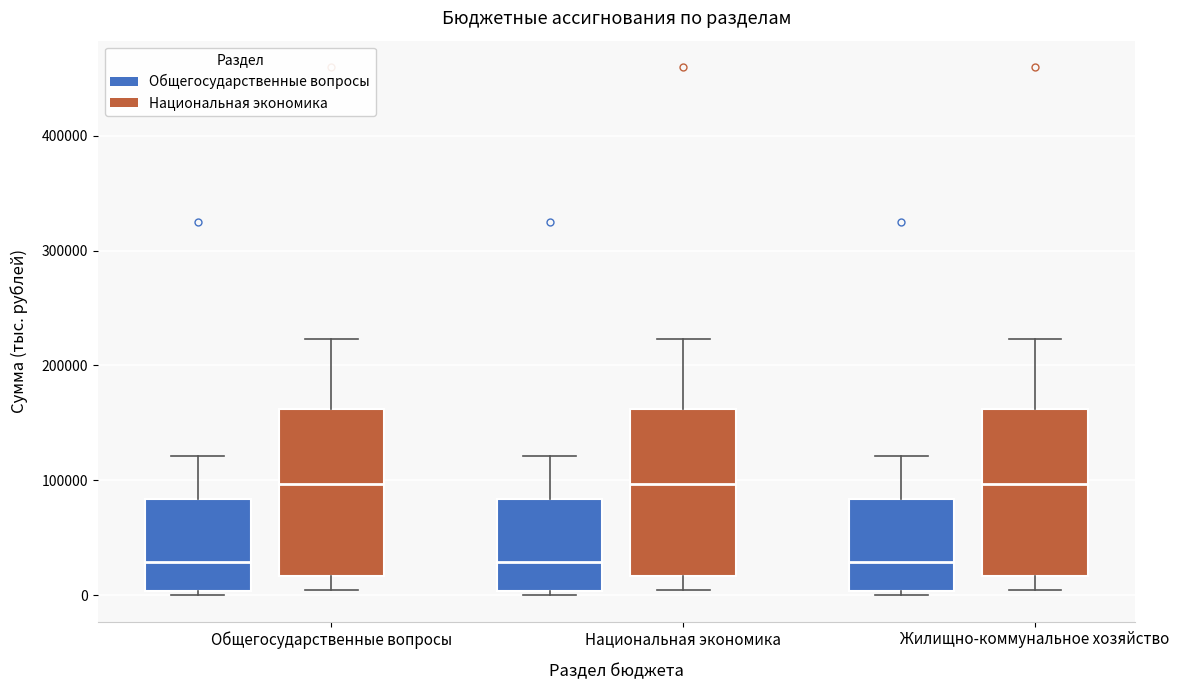

Where is the upper edge of the box for Общегосударственные вопросы (Национальная экономика) on the y-axis? The values are not printed on the chart, so give them approximately, as read against the axis.

160000